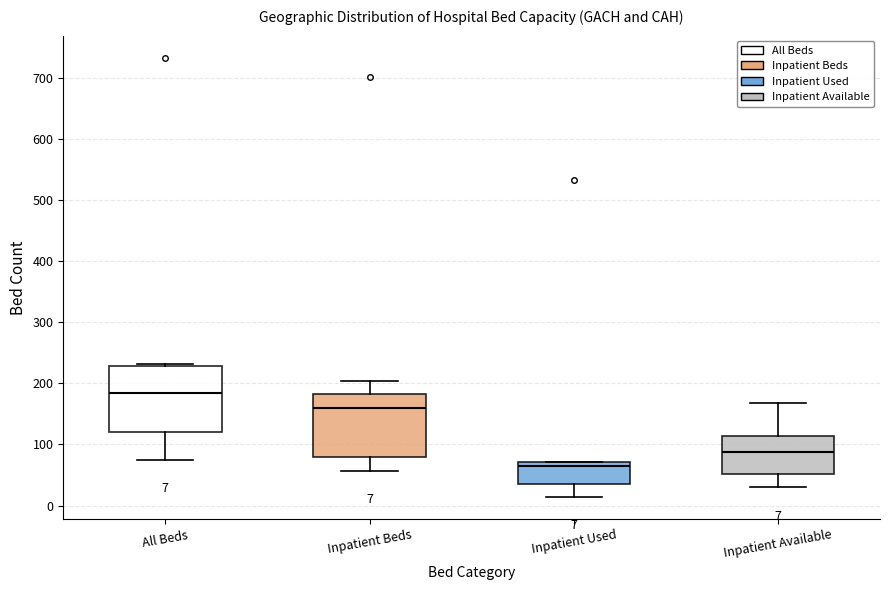

Which box's median line is the highest?

All Beds